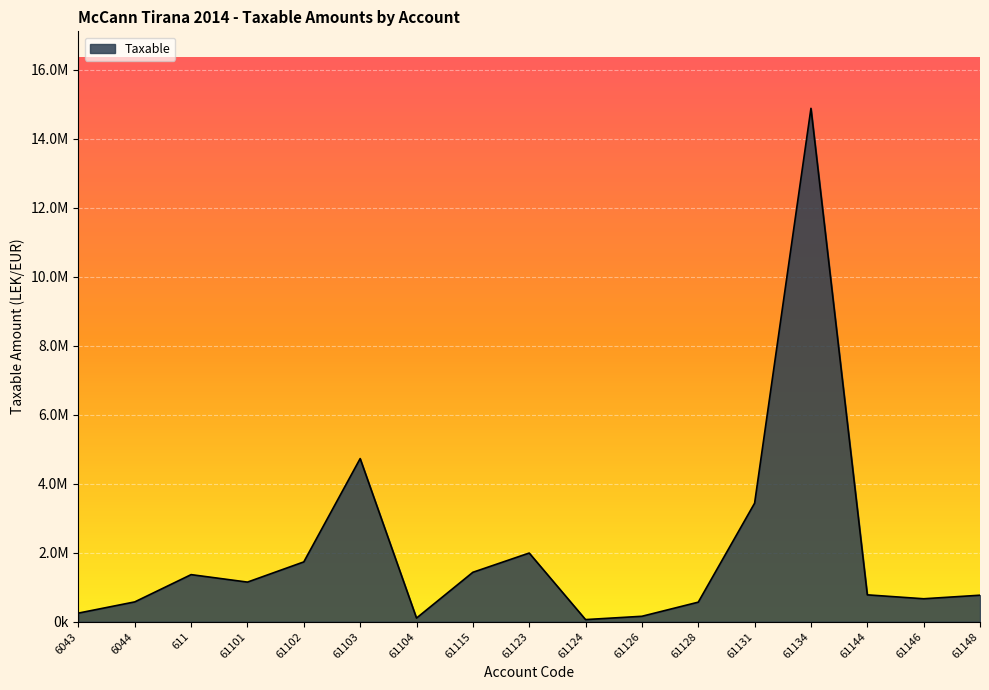

What is the approximate value at 611?

1366068.5